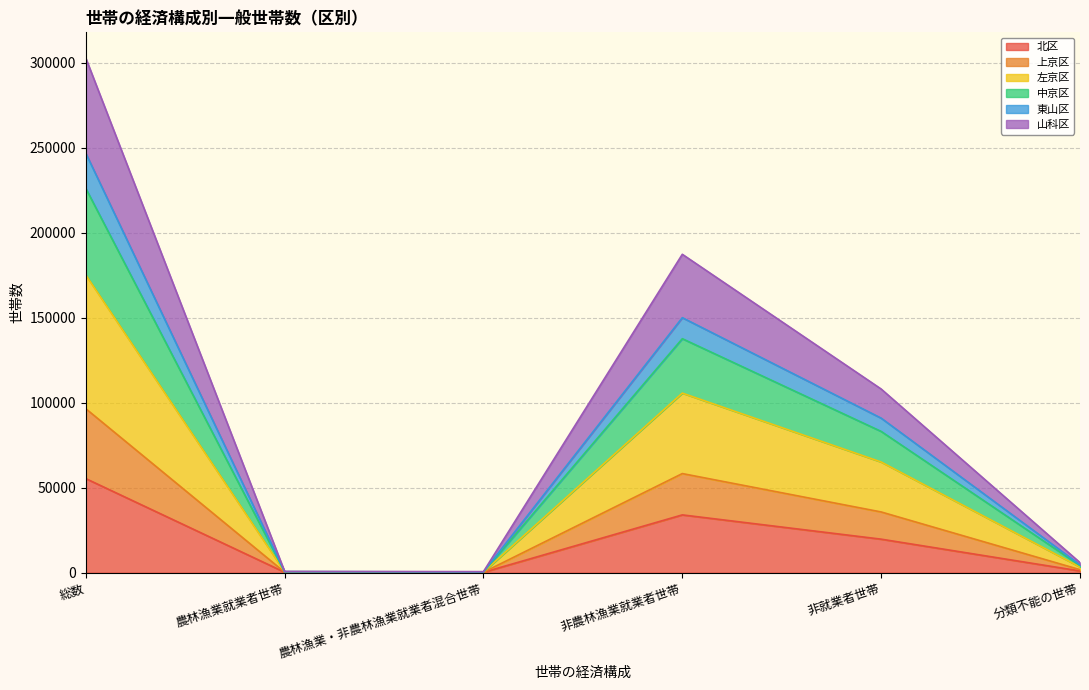

At which category is the sum across all series the highest?

総数